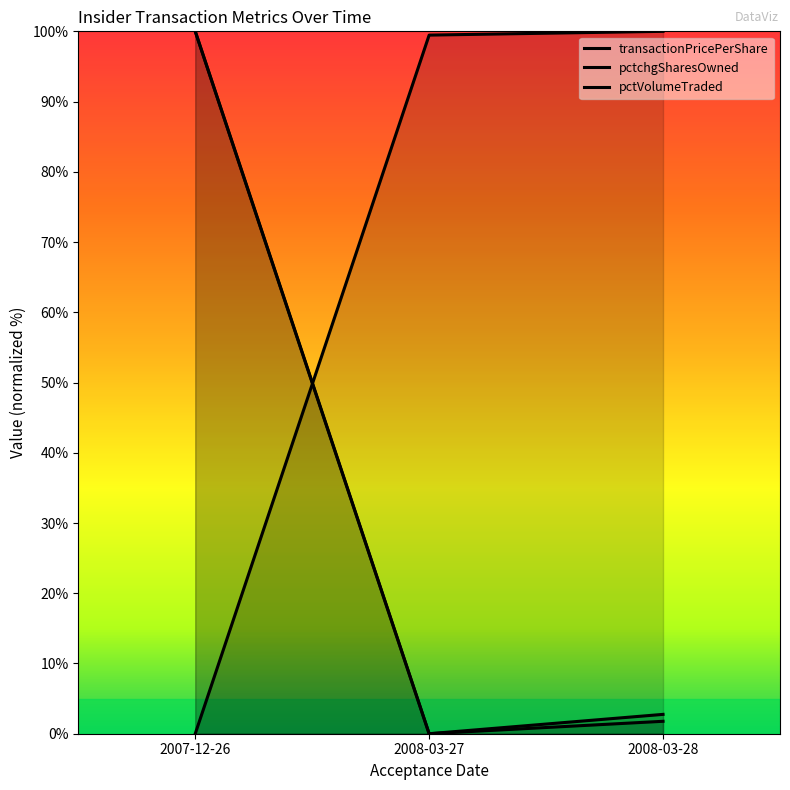

What is the difference between the highest and lowest values at 2008-03-27?

99.5